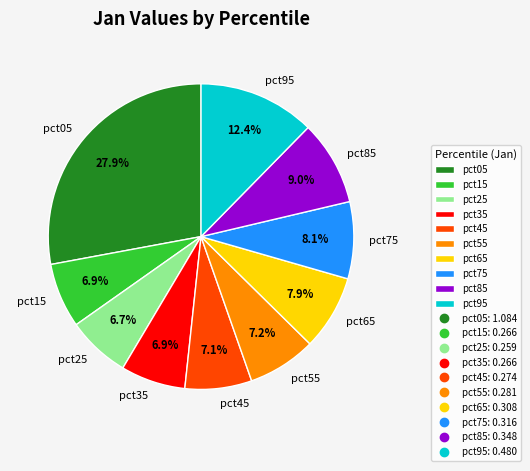

Is there a majority slice in this chart?

No